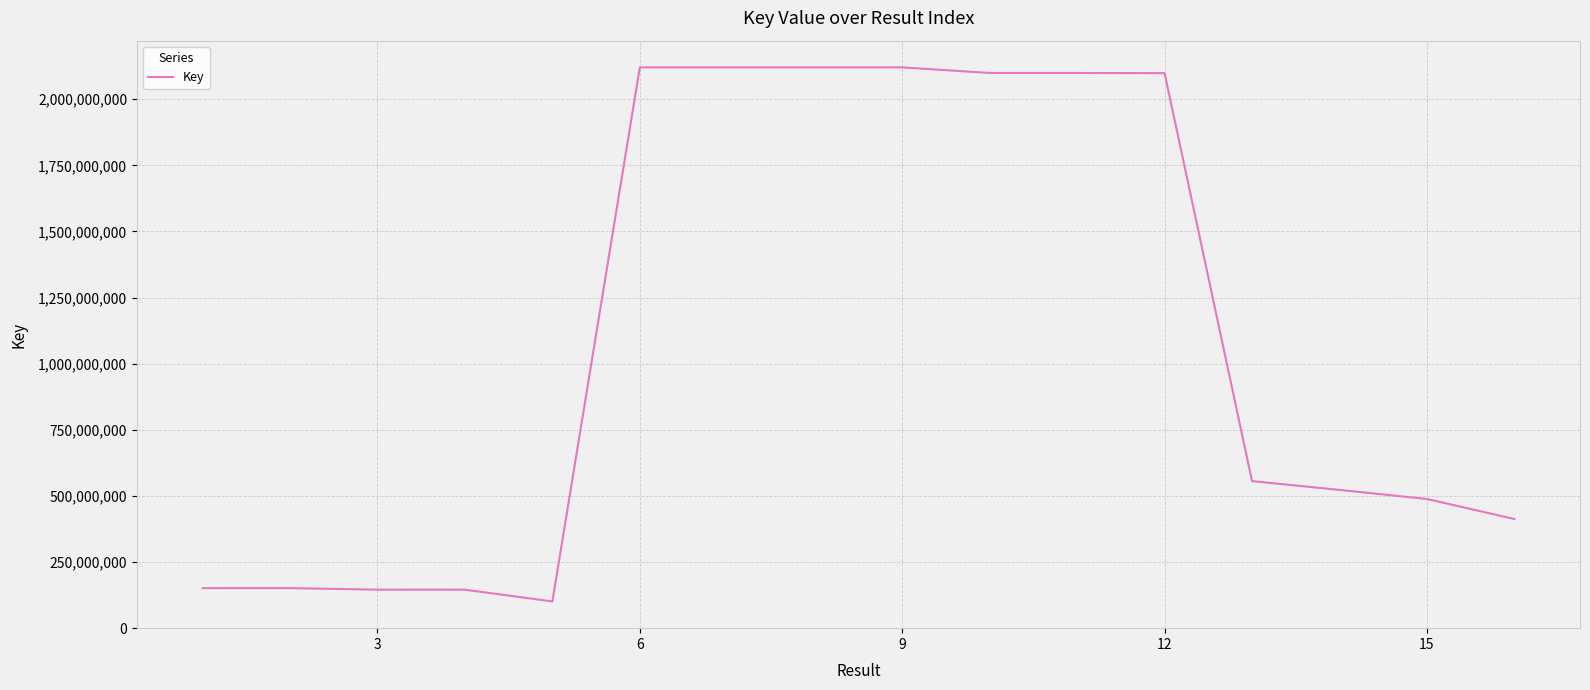

What is the maximum value shown in the chart?

2120399569